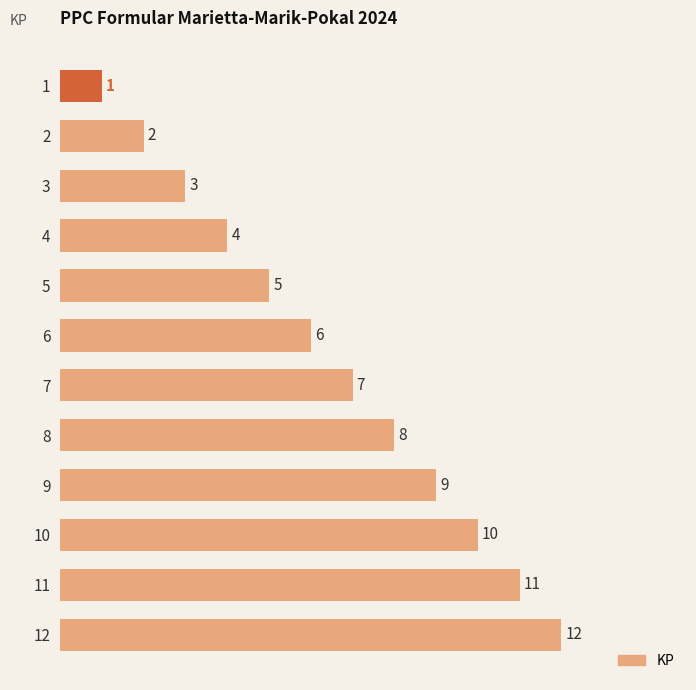

What is the ratio of the value at 4 to the value at 12?

0.3